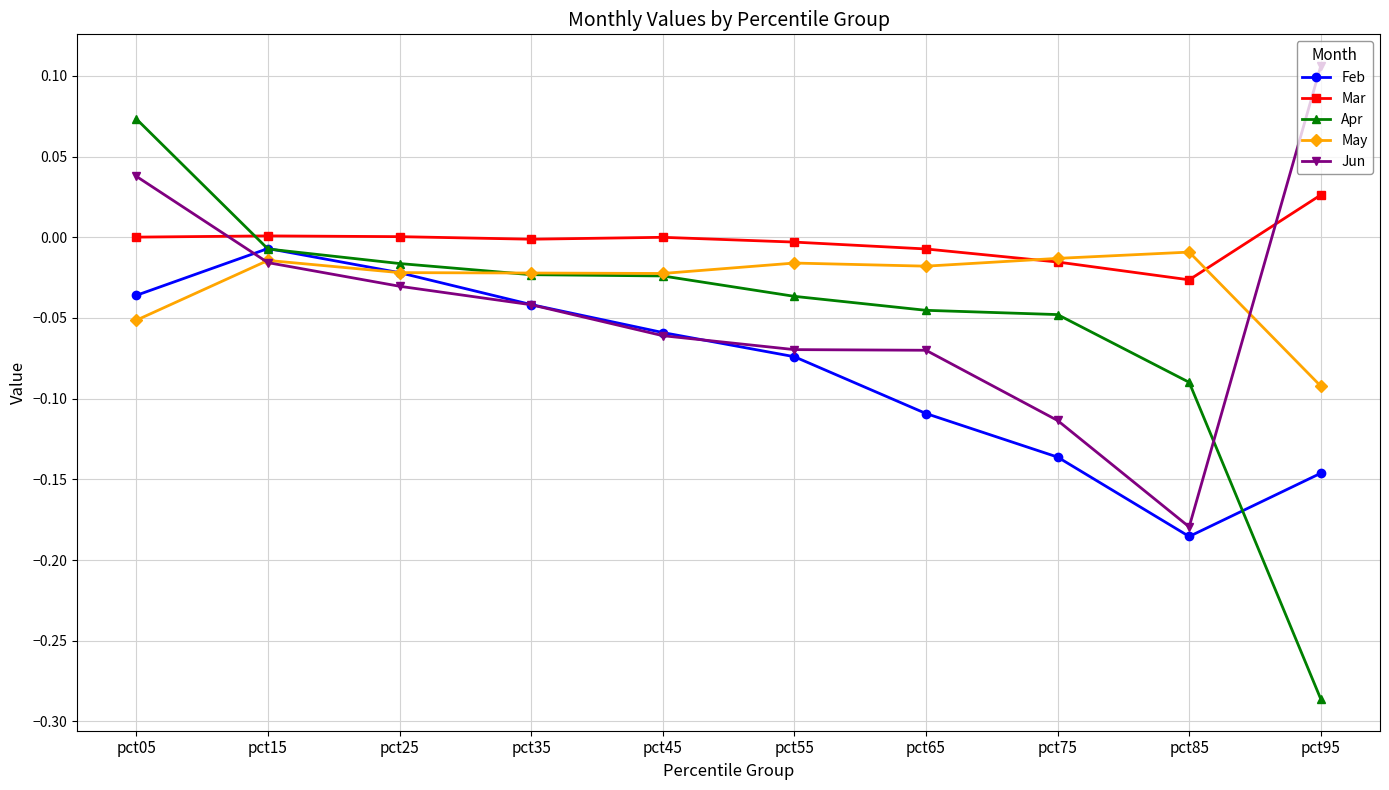

At which category is the sum across all series the highest?

pct05